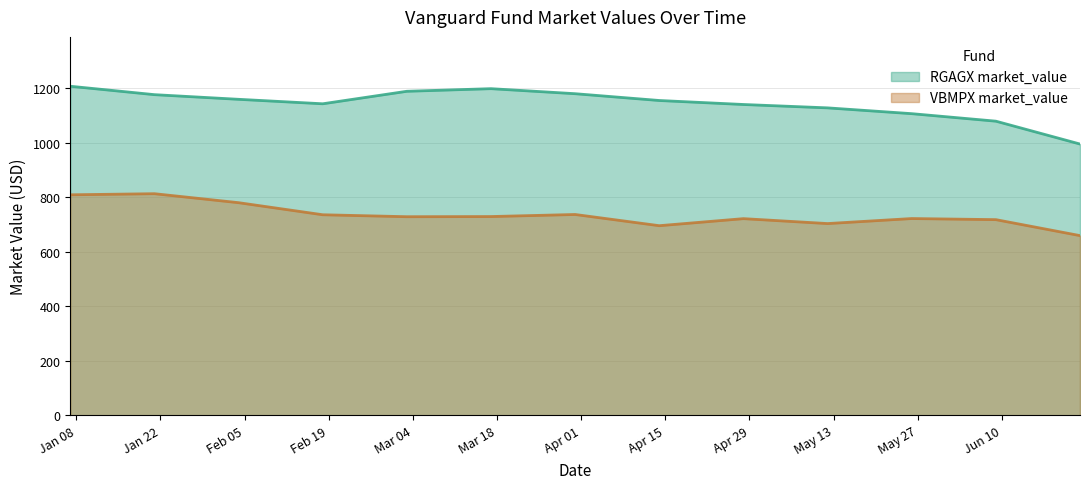

At 2008-05-12, list the series in order from largest to smallest.

RGAGX market_value, VBMPX market_value